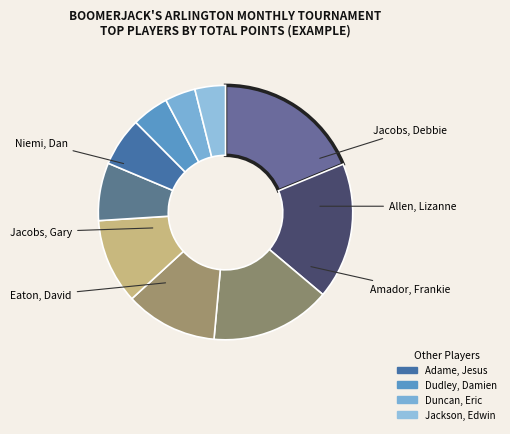

How many slices are in this pie chart?

10